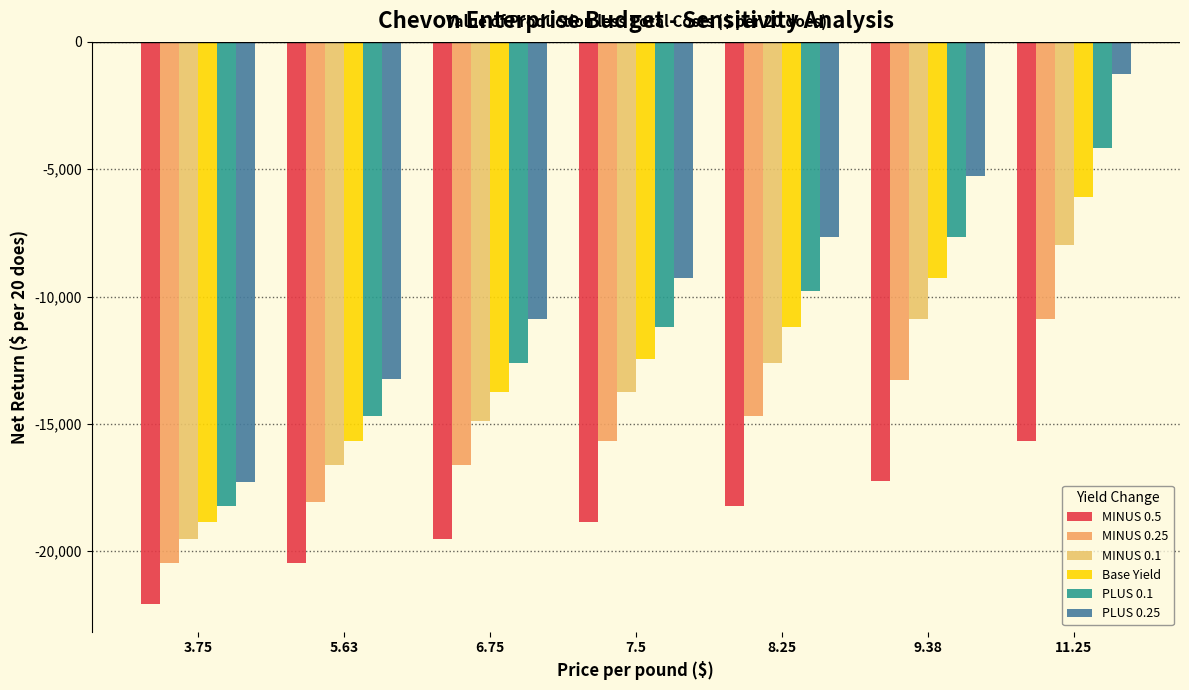

What is the difference between the highest and lowest values at 8.25?

10549.7